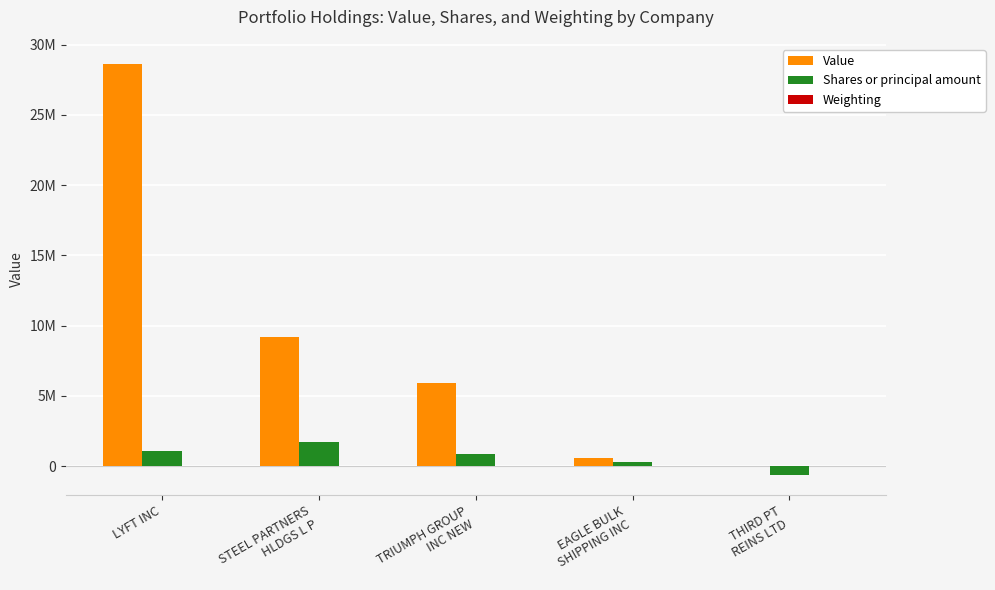

What is the total value across all series at STEEL PARTNERS
HLDGS L P?

10928276.8